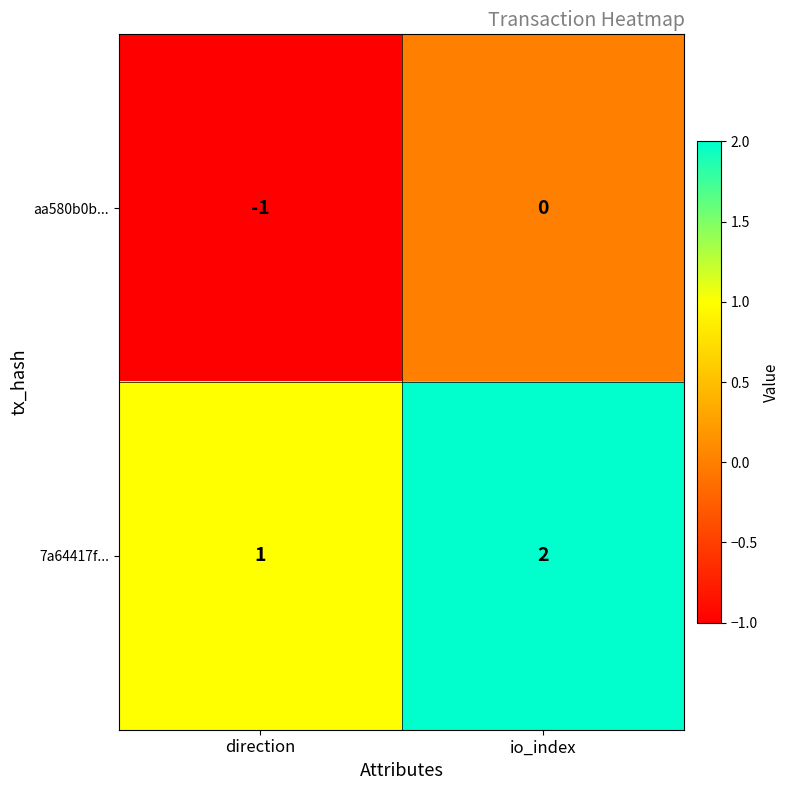

At which category is the sum across all series the highest?

io_index